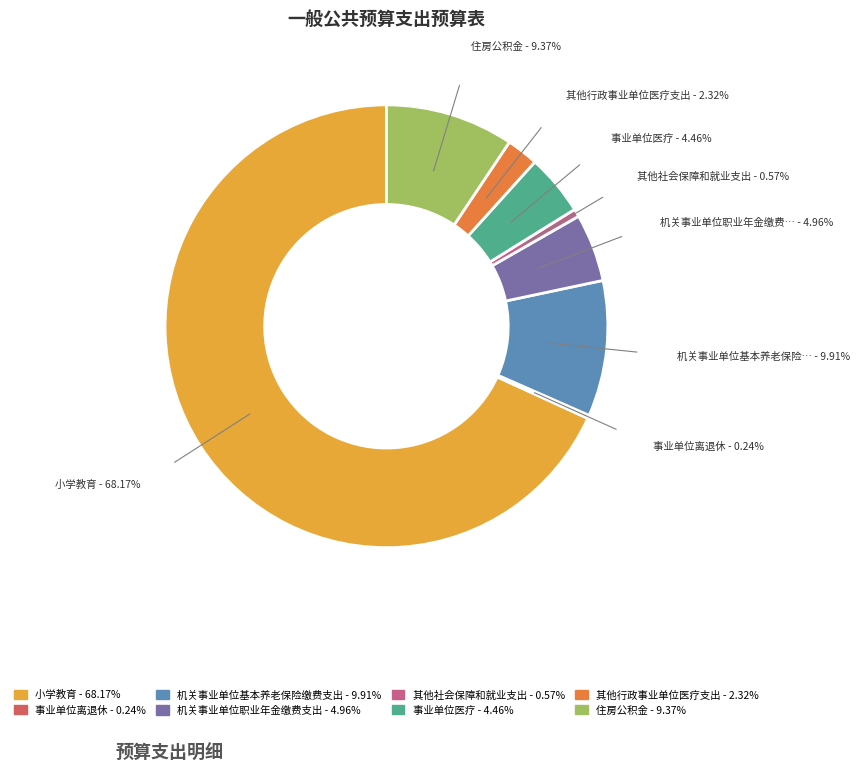

What portion of the pie excludes 小学教育?

31.8%